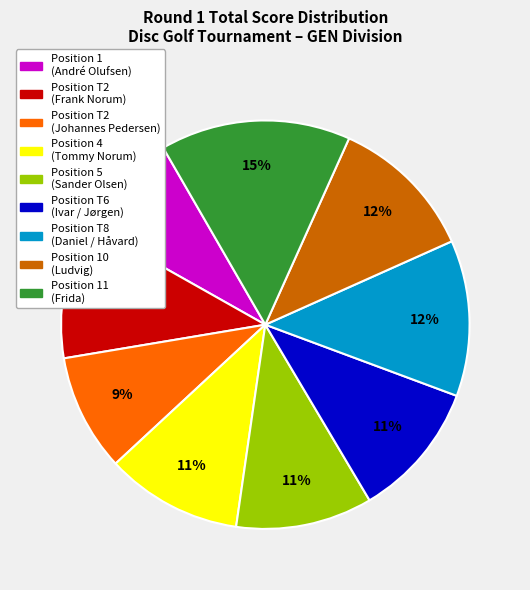

Does any single category account for the majority?

No